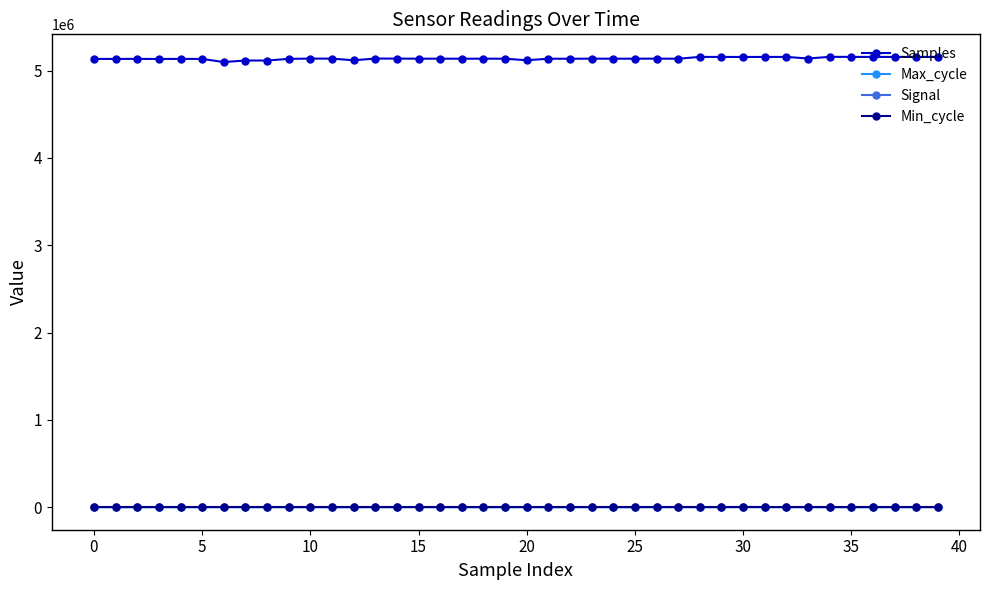

True or false: Max_cycle has more than 1 interior local peaks.

True